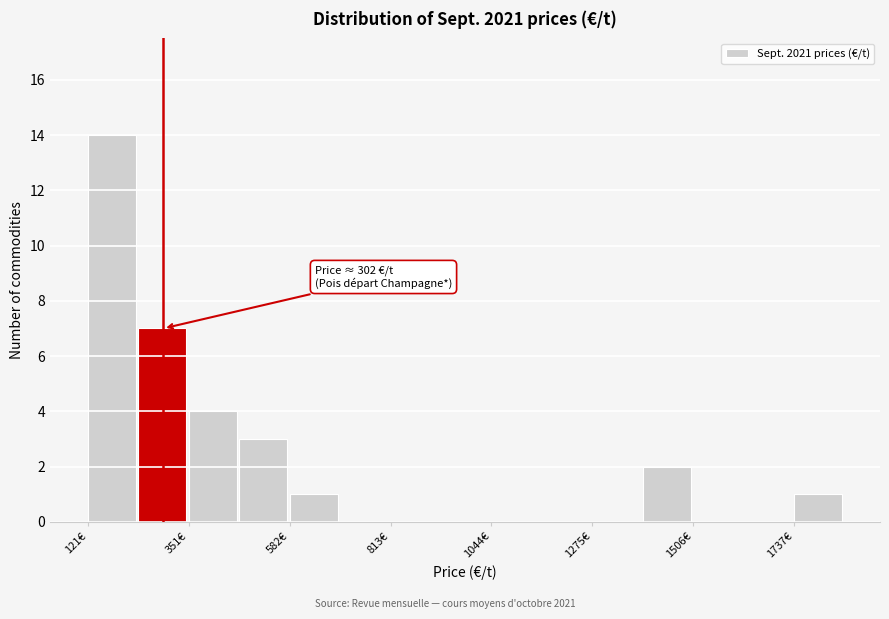

Around what value on the x-axis is the tallest bar? Give the approximate position of its centre, as read against the axis.

200